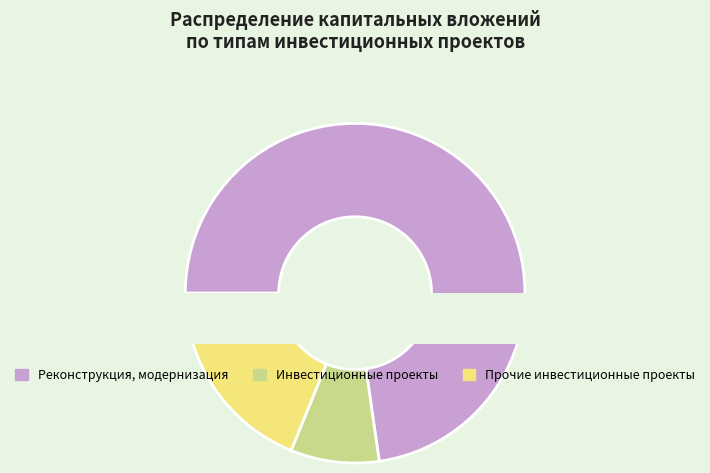

Which category has the smallest portion of the pie?

Инвестиционные проекты